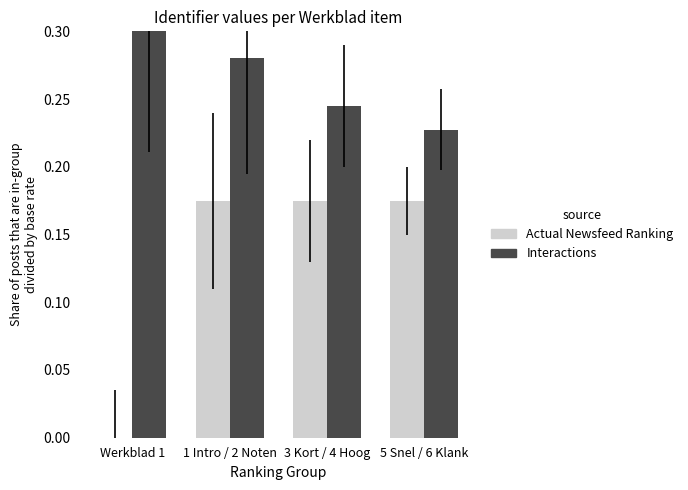

Is the value of Actual Newsfeed Ranking at Werkblad 1 greater than the value of Interactions at Werkblad 1?

No